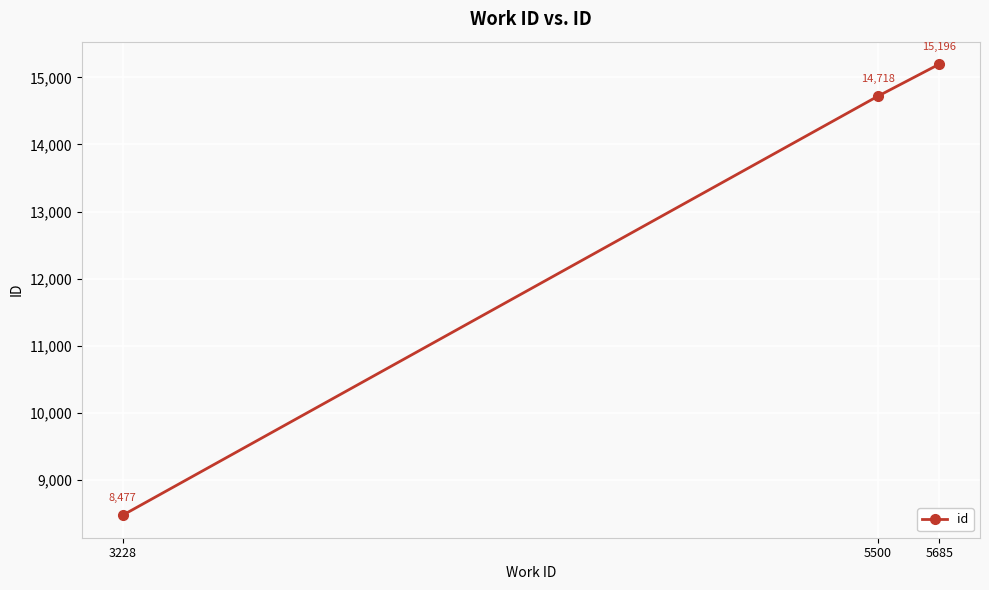

How many lines are shown in the chart?

1